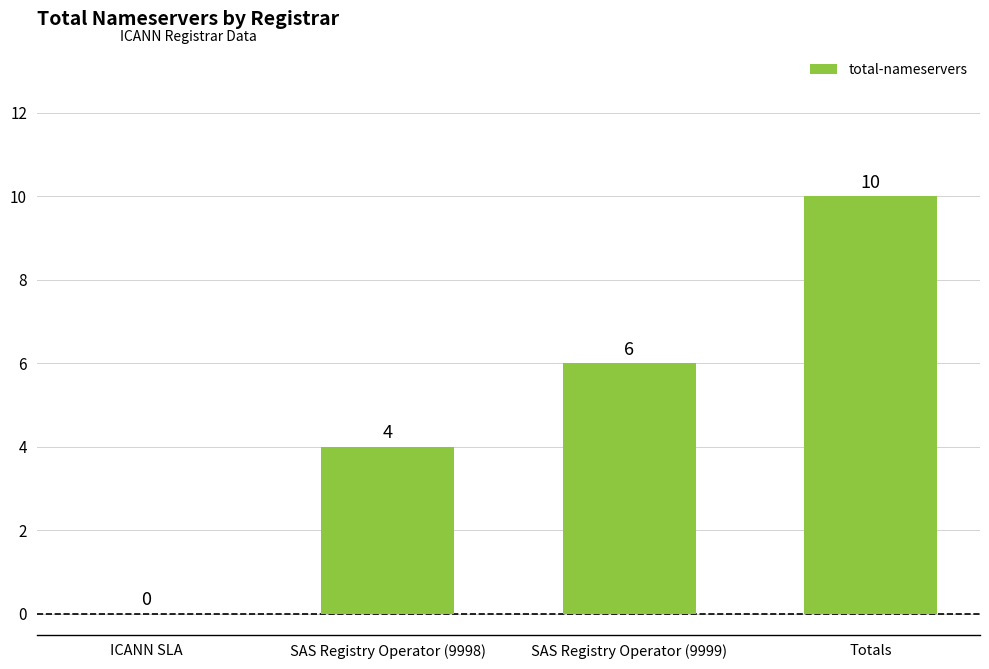

Is it true that the value at Totals is 10?

True